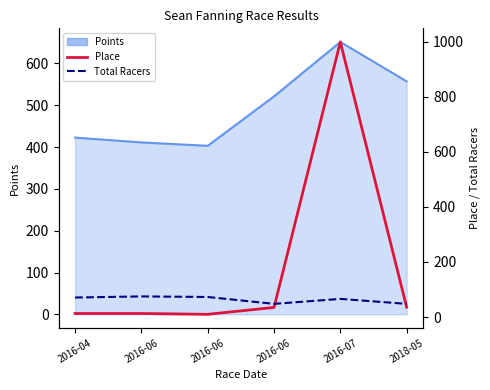

What is the sum of all Total Racers values?

381